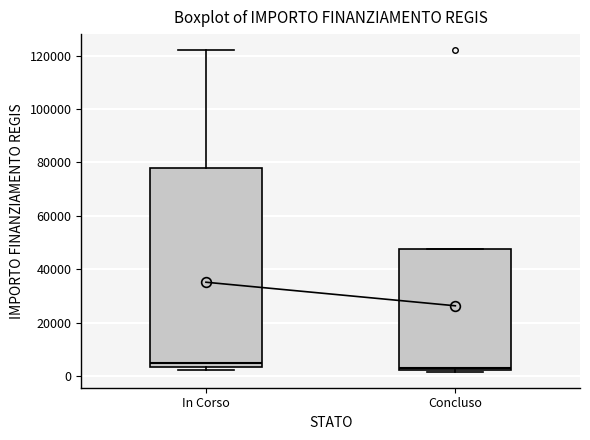

Reading left to right, transcribe this box plot: for each box, give where its median line is, the range the box spans, and where its two whiskers end, as read against the y-axis. The values are not printed on the chart, so give them approximately, as read against the axis.

In Corso: median 4000 (just above the box's lower edge), box 4000 to 78000, whiskers 2000 to 122000
Concluso: median 4000, box 2000 to 48000, whiskers 2000 to 48000